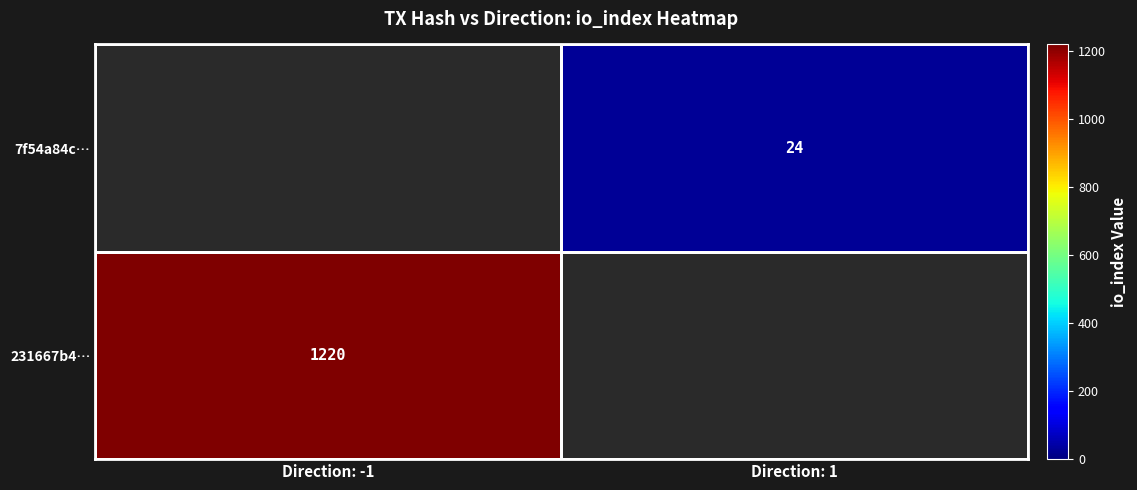

Which category has the highest value across all series?

Direction: -1